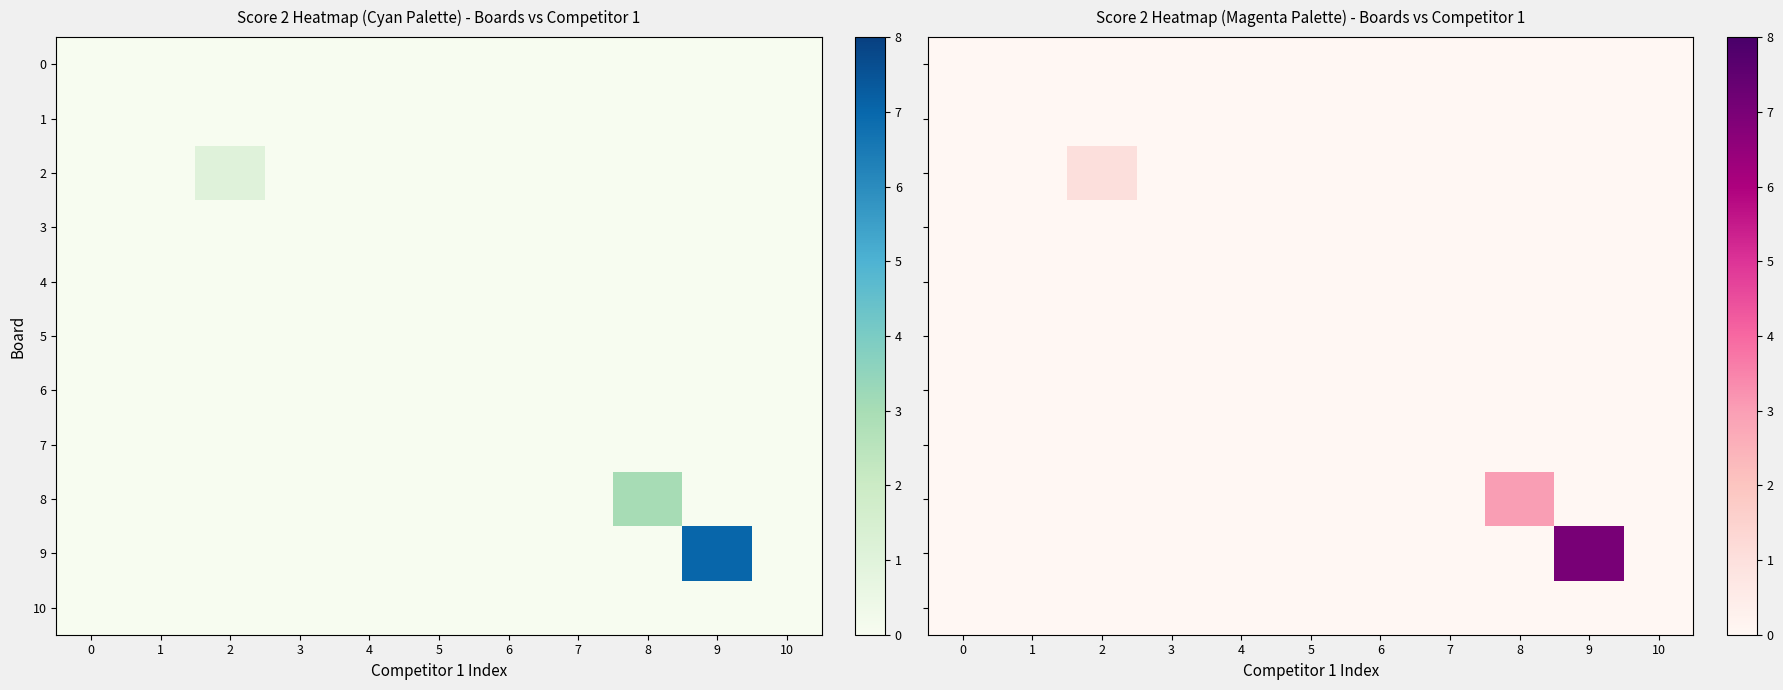

How many distinct data groups are displayed?

11